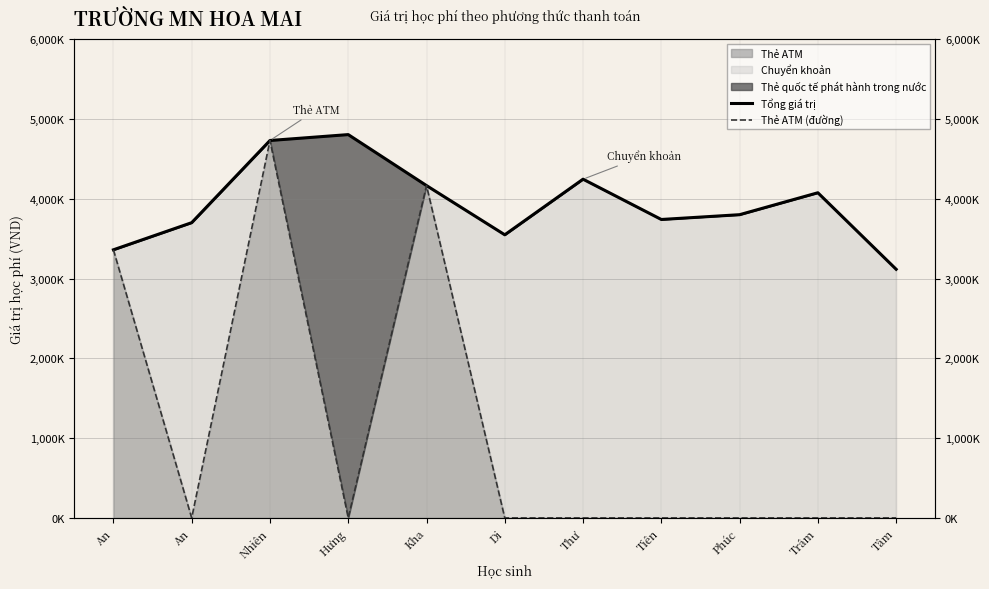

The Thẻ ATM (đường) series shows 0 at An. True or false?

True